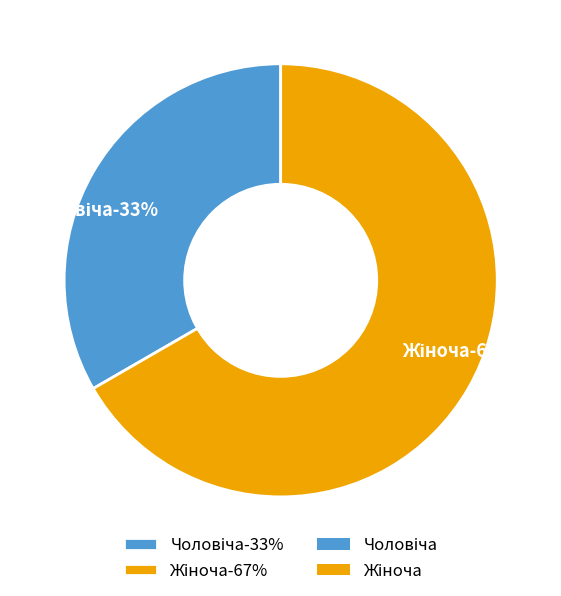

Which category has the smallest portion of the pie?

Чоловіча